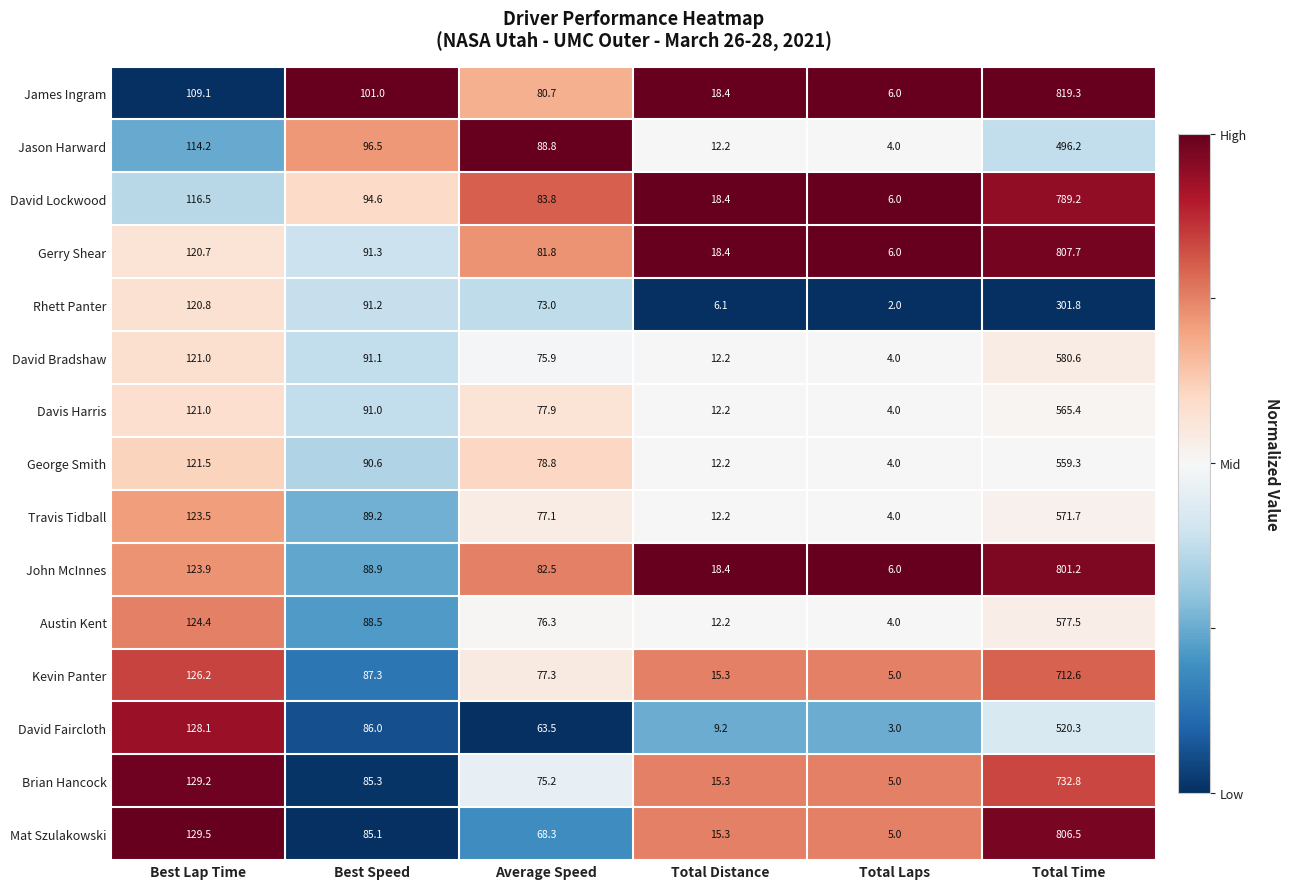

Which category has the lowest value across all series?

Total Laps